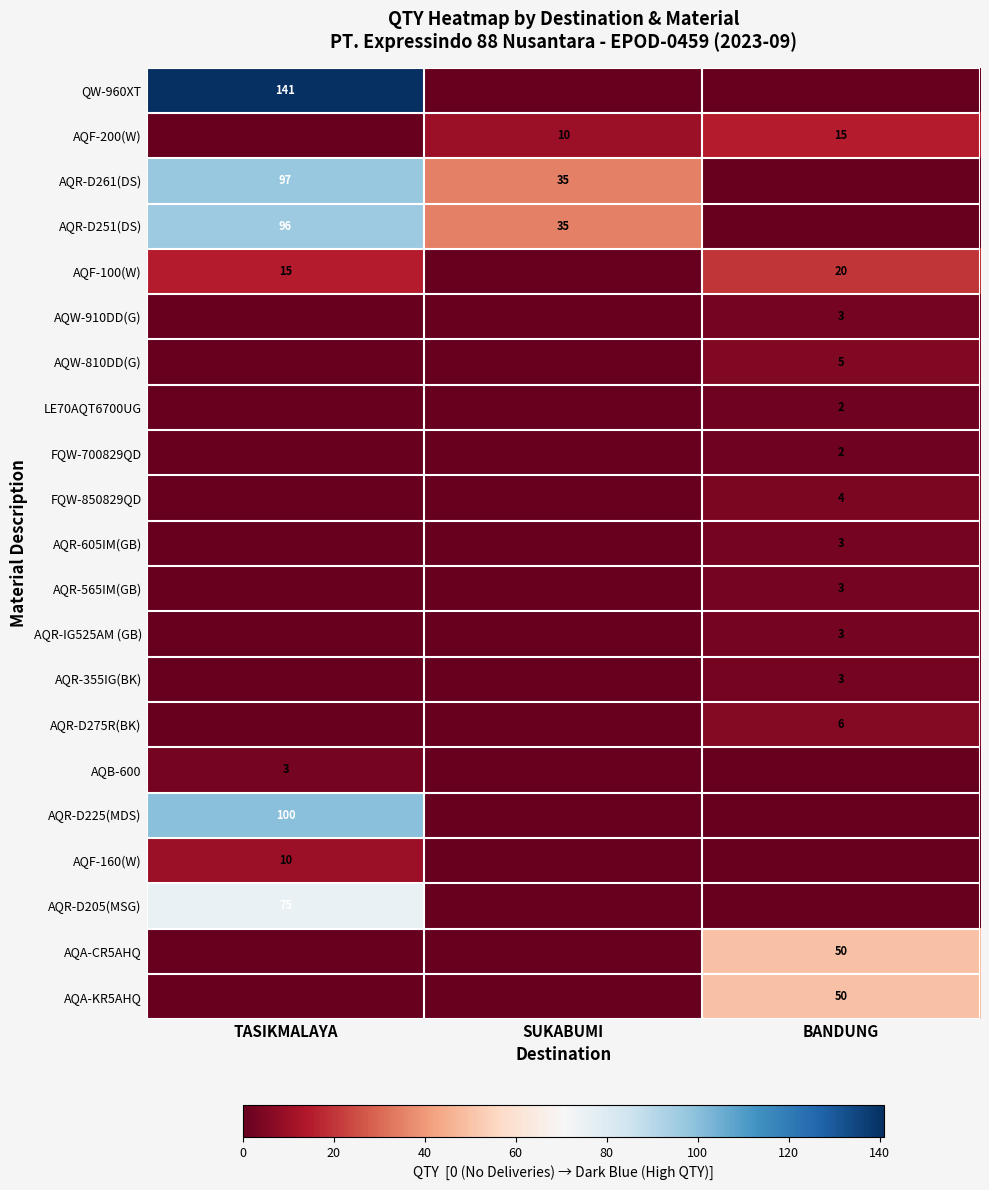

The value of AQR-IG525AM (GB) at BANDUNG is 3. True or false?

True